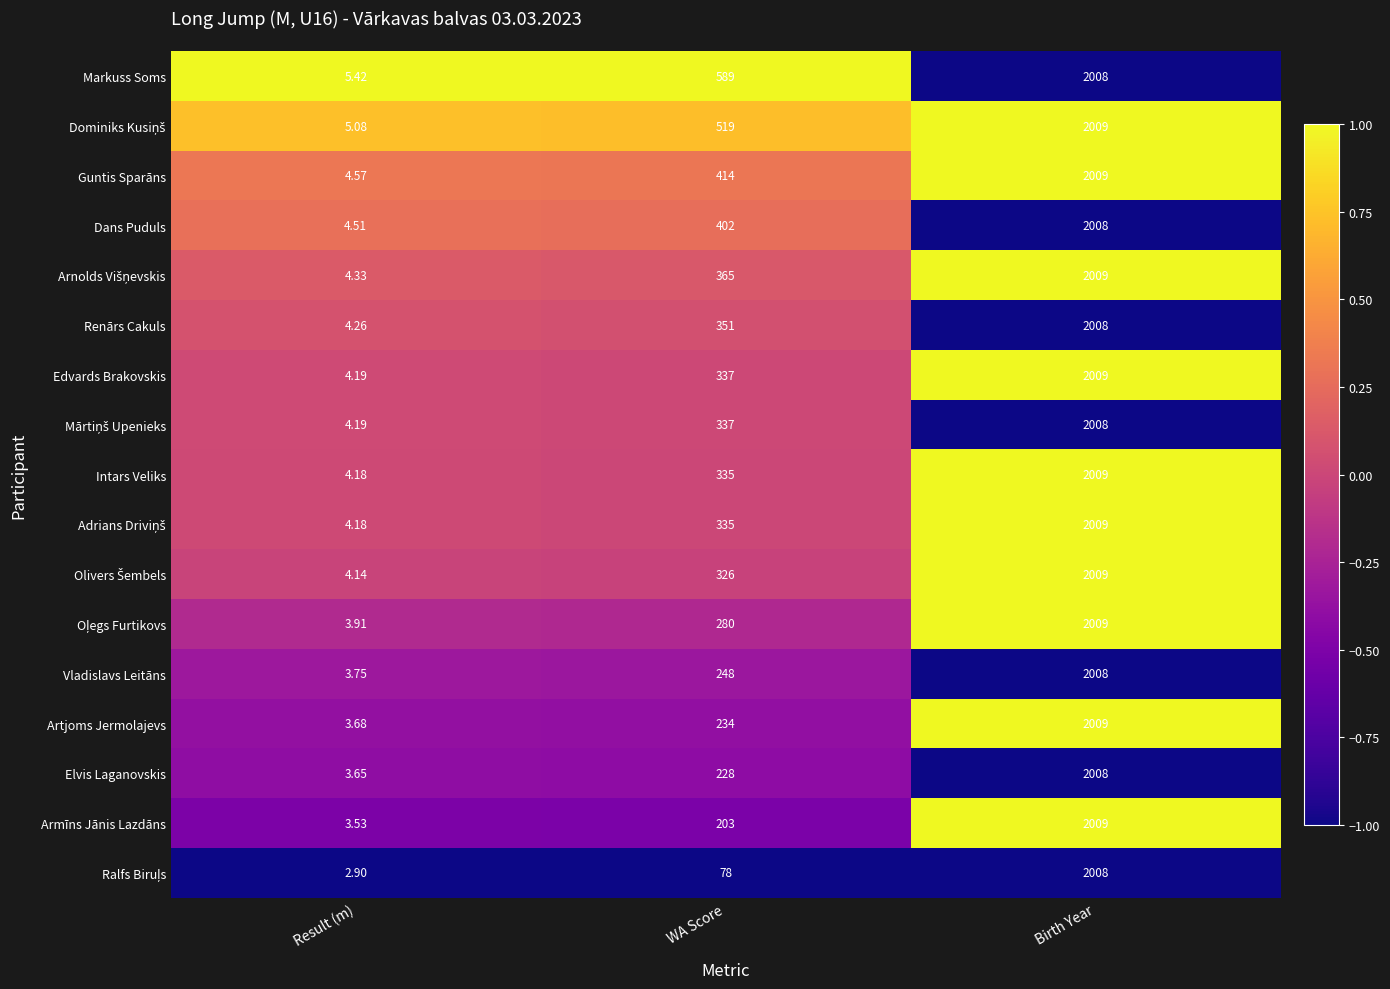

Which series has the largest total across all categories?

Markuss Soms